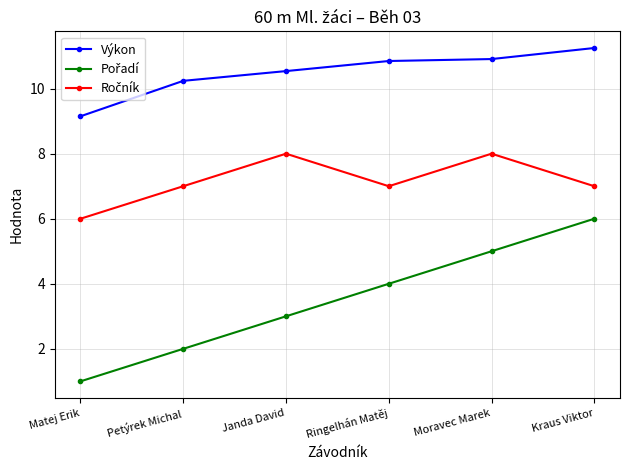

True or false: Výkon has a value of 19.7 at Kraus Viktor.

False